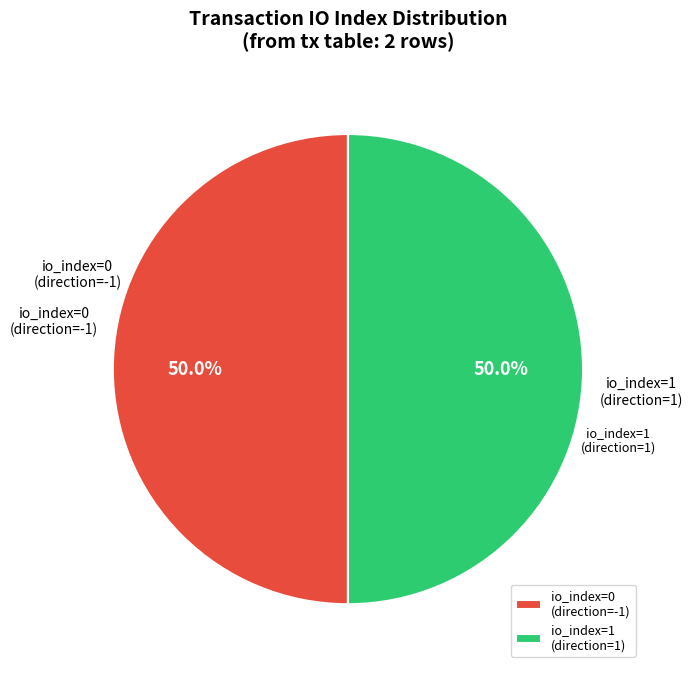

What is the total percentage of io_index=1 (direction=1) and io_index=0 (direction=-1)?

100.0%